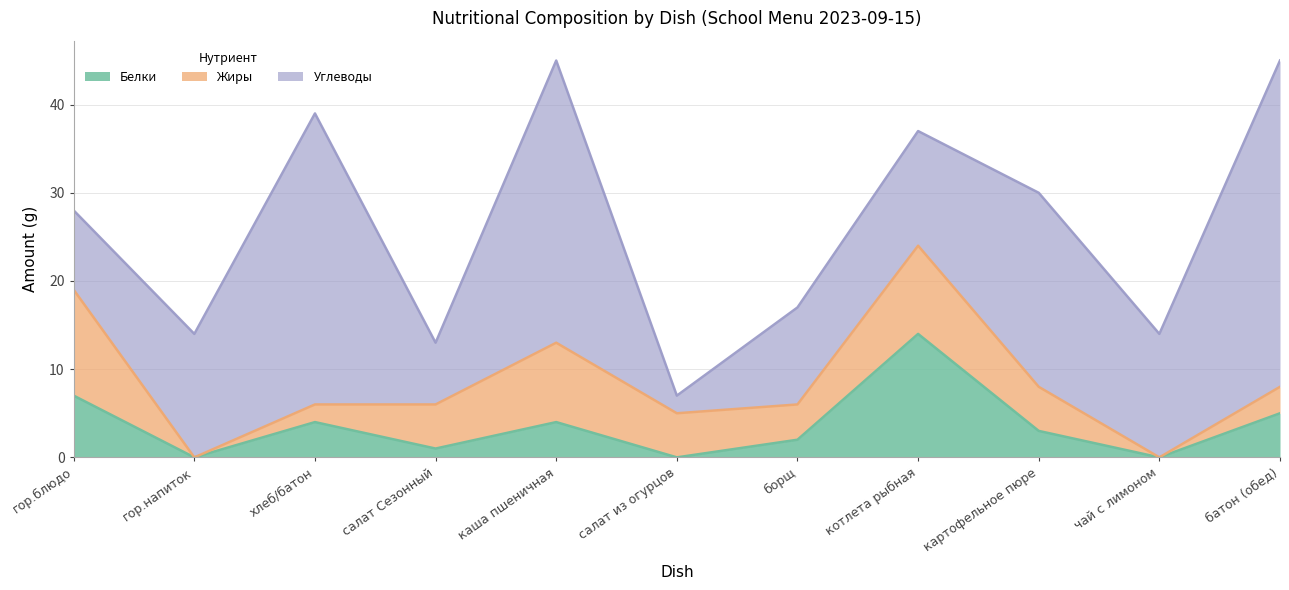

True or false: Белки has more than 0 interior local peaks.

True